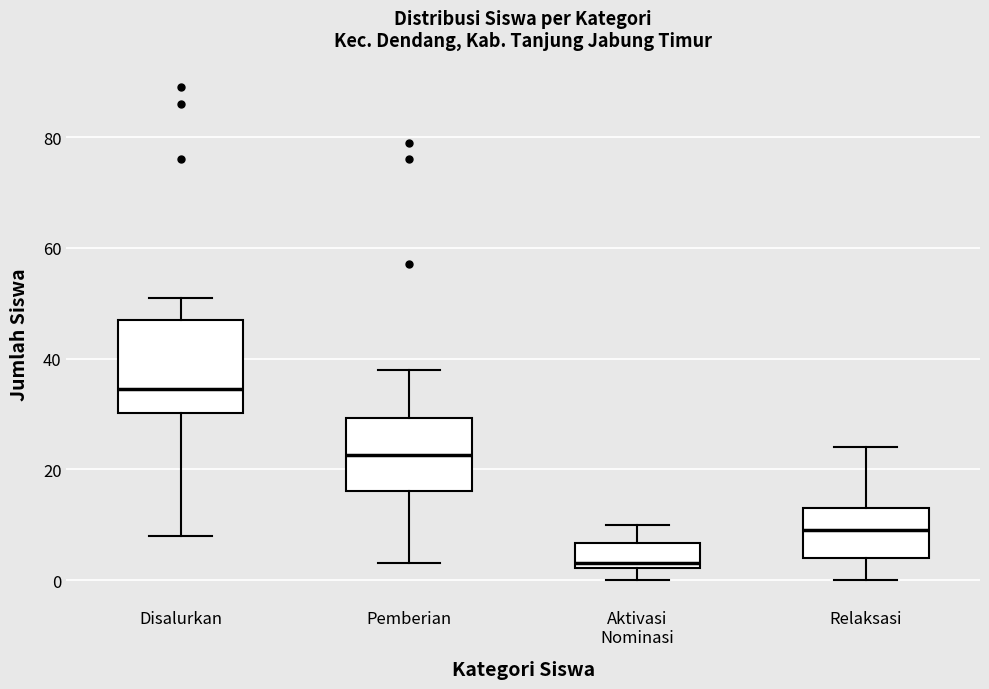

Reading left to right, read every box against the y-axis: the position of its median line, the range the box covers, and the ends of its whiskers. The values are not printed on the chart, so give them approximately, as read against the axis.

Disalurkan: median 34, box 30 to 48, whiskers 8 to 52
Pemberian: median 22, box 16 to 30, whiskers 4 to 38
Aktivasi Nominasi: median 4, box 2 to 6, whiskers 0 to 10
Relaksasi: median 10, box 4 to 14, whiskers 0 to 24